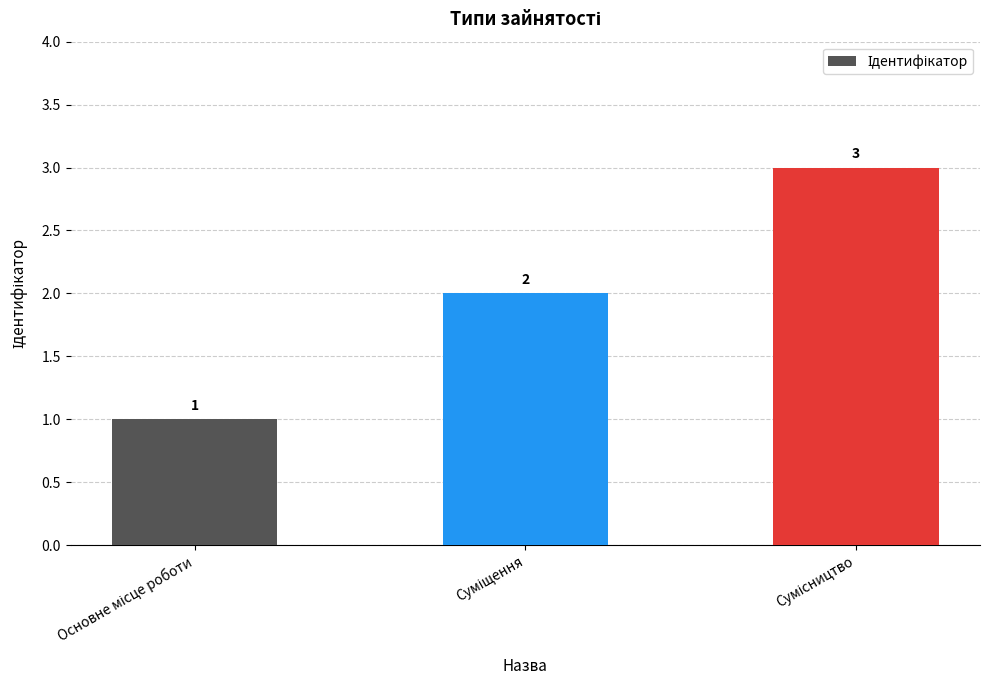

What is the maximum value shown in the chart?

3